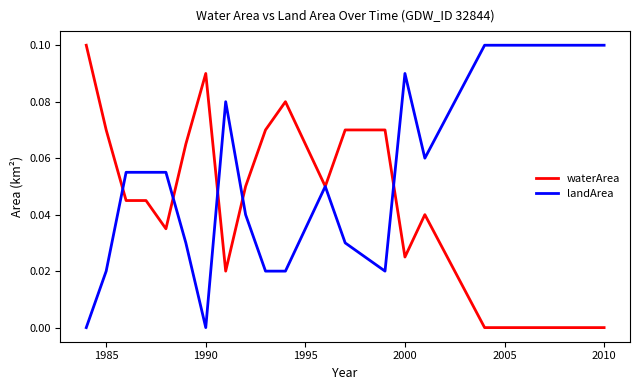

List the series in order of their overall mean, lowest first.

waterArea, landArea